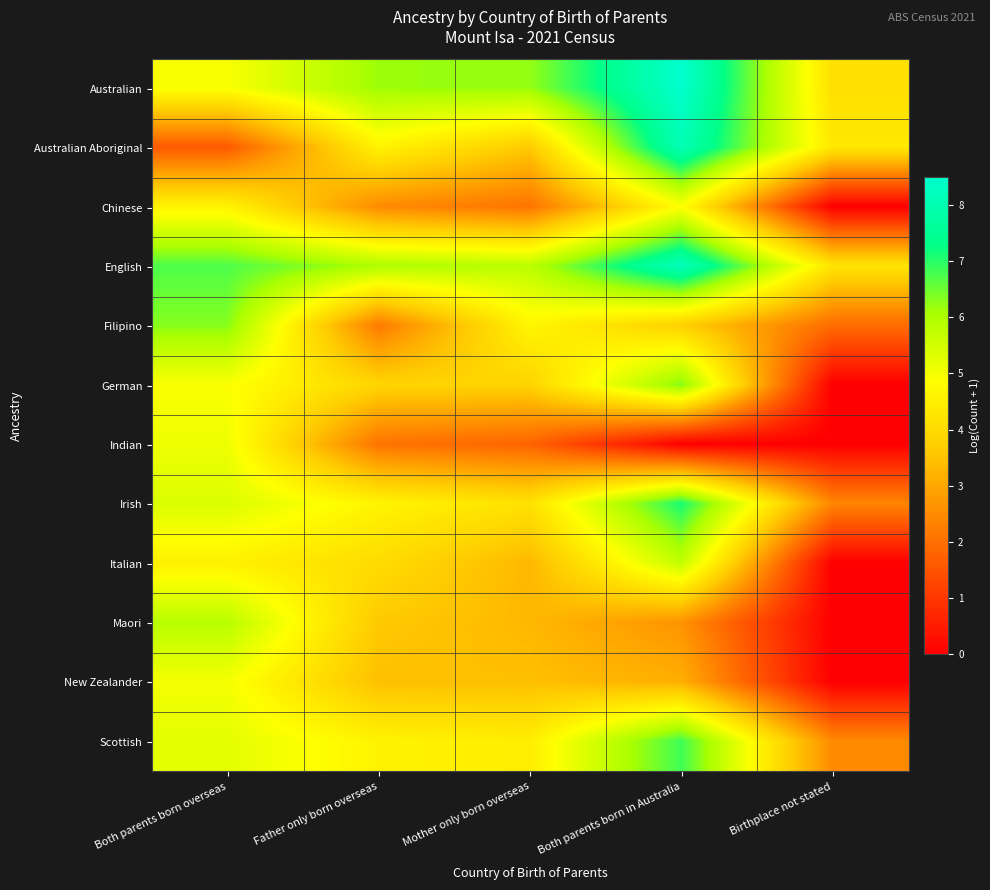

What is the total value across all series at Birthplace not stated?

19.5